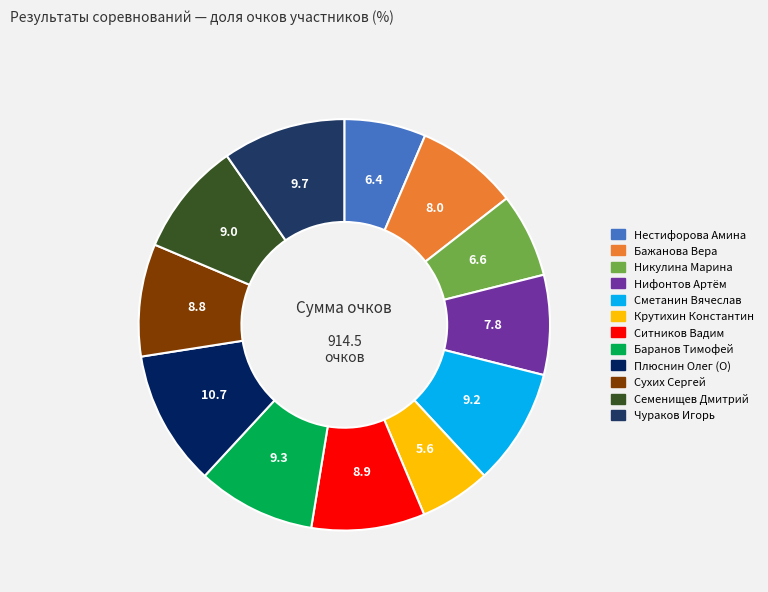

The Чураков Игорь slice represents 10% of the pie. True or false?

True